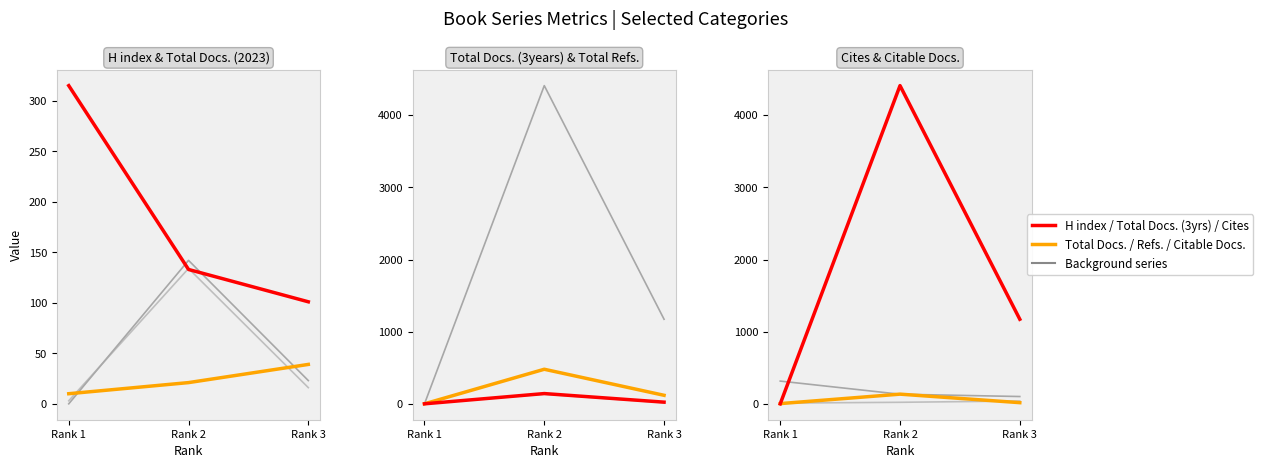

What is the difference between the Total Cites (3years) values at Rank 1 and Rank 3?

1172